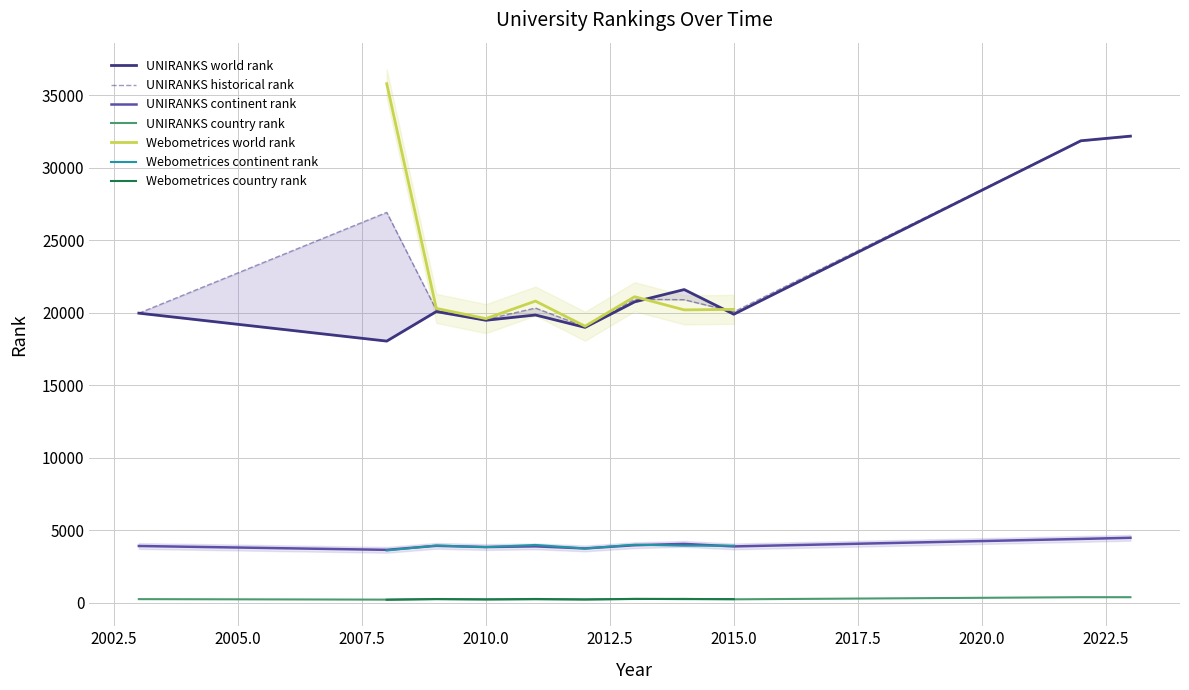

True or false: country rank and continent rank intersect in this chart.

False